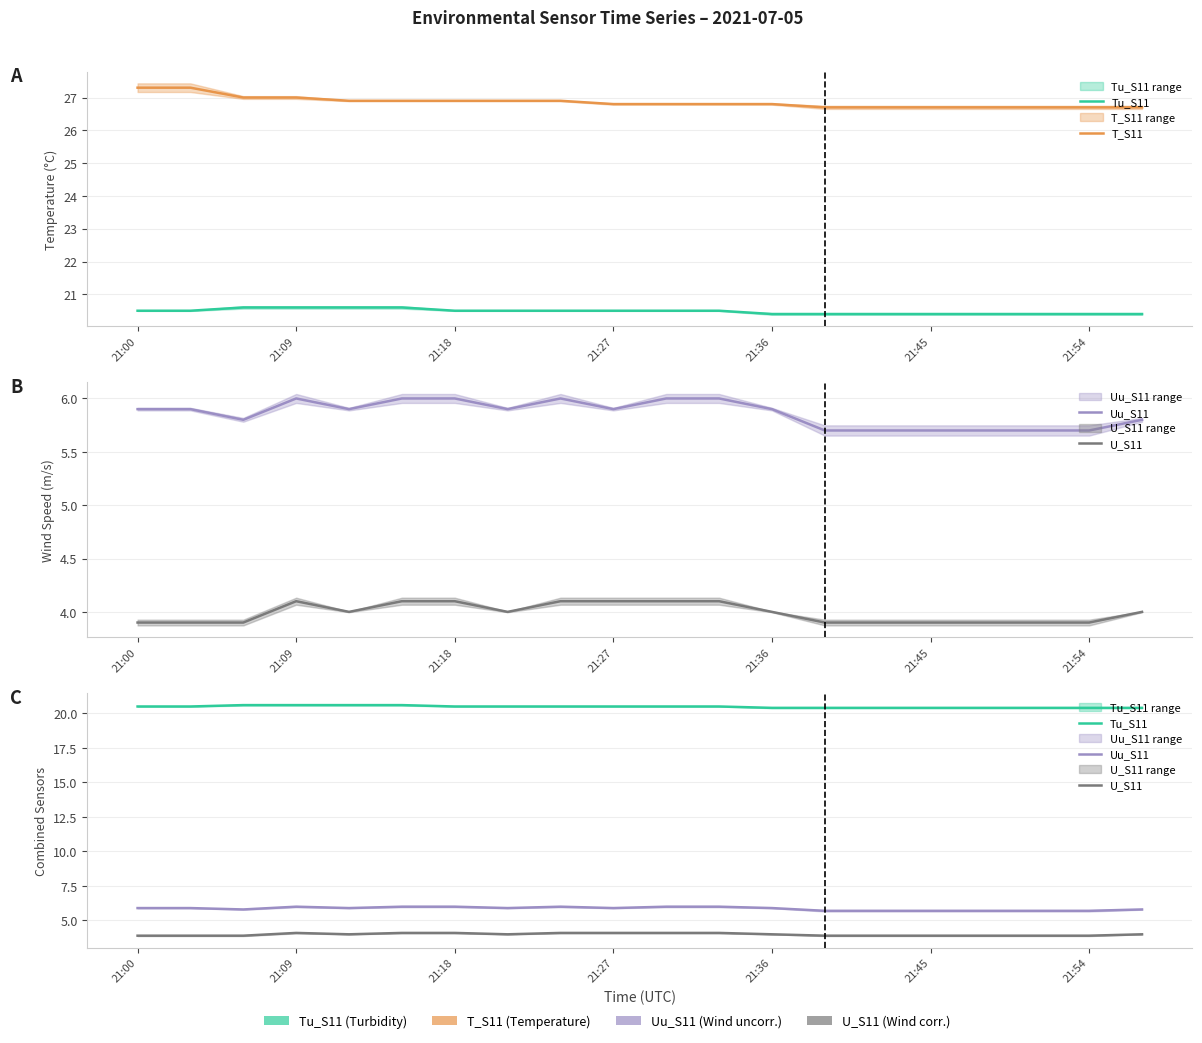

The Uu_S11 series shows 3.4 at 8. True or false?

False